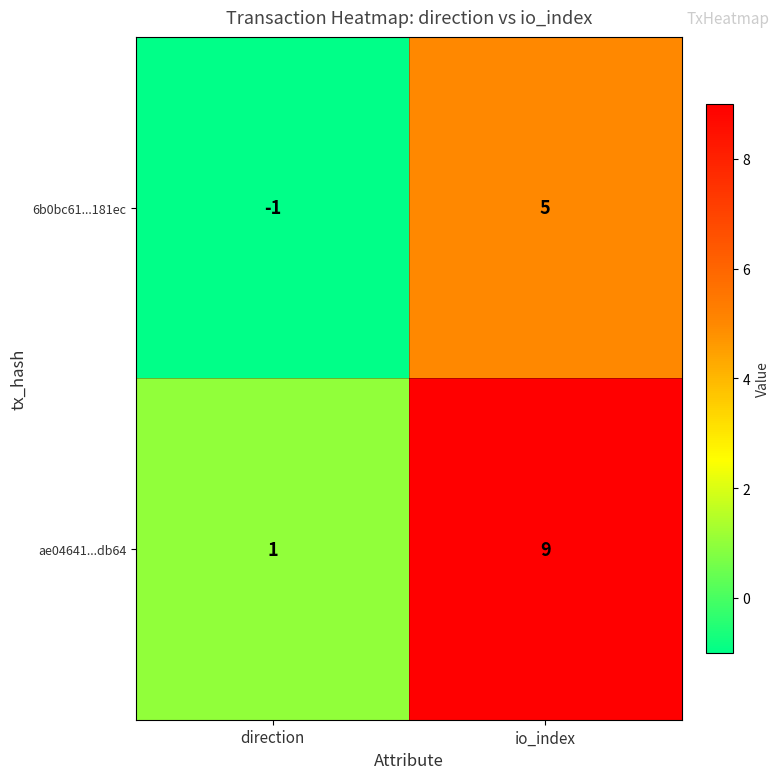

At which label is 6b0bc61...181ec closest to 2?

direction